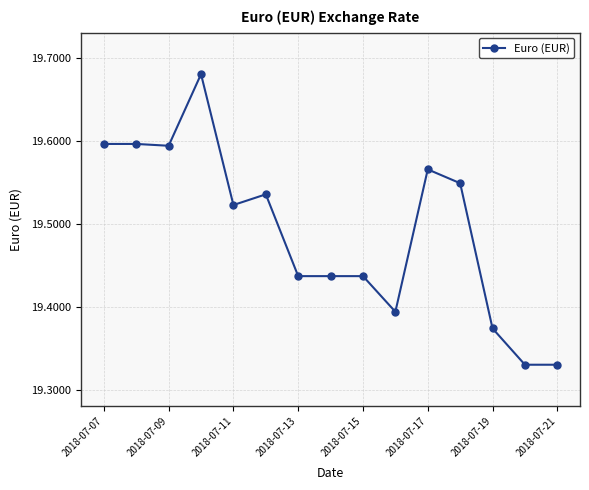

How many values are between 19 and 20?

15